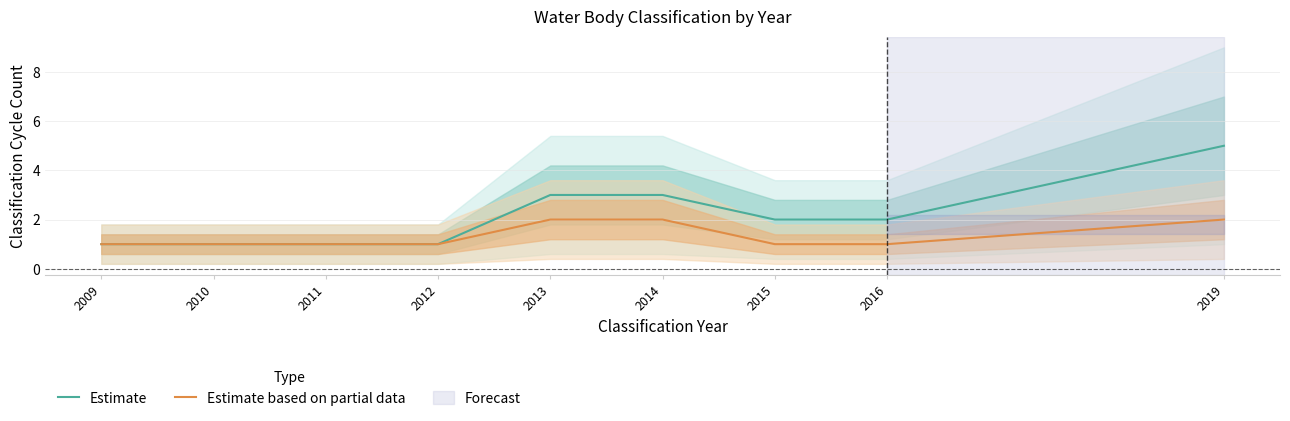

True or false: Estimate and Estimate based on partial data intersect in this chart.

False